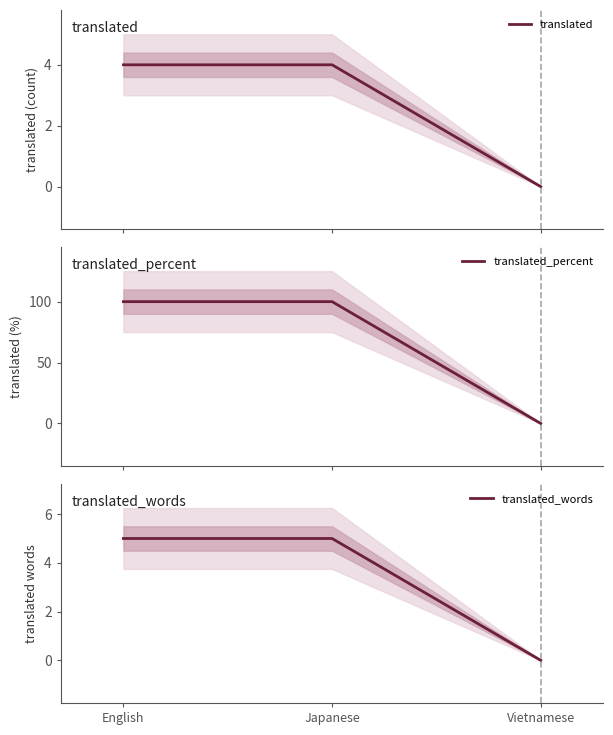

What is the label of the 3rd point from the left?

Vietnamese